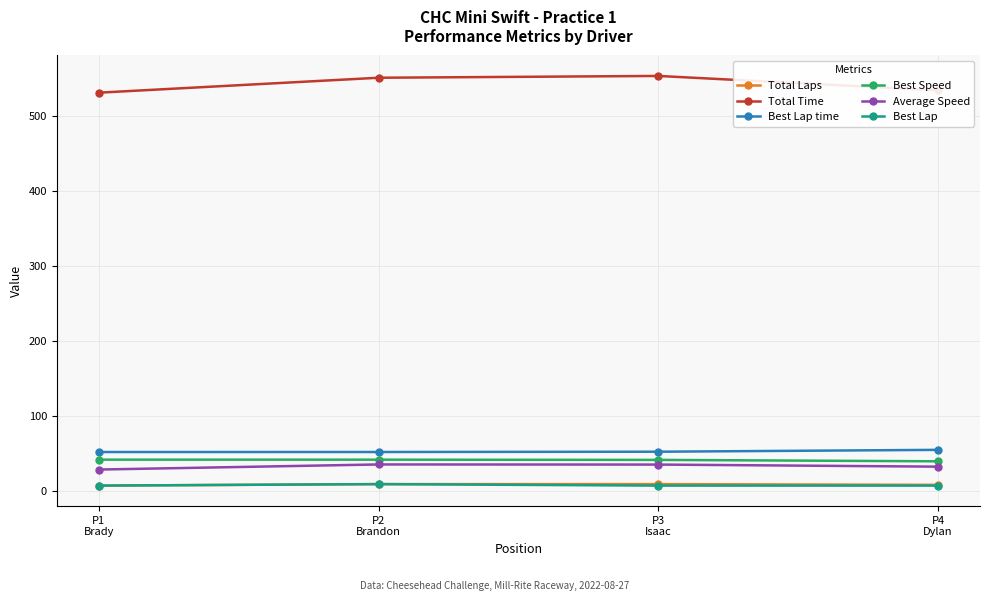

What is the highest value of the Best Speed series?

41.7